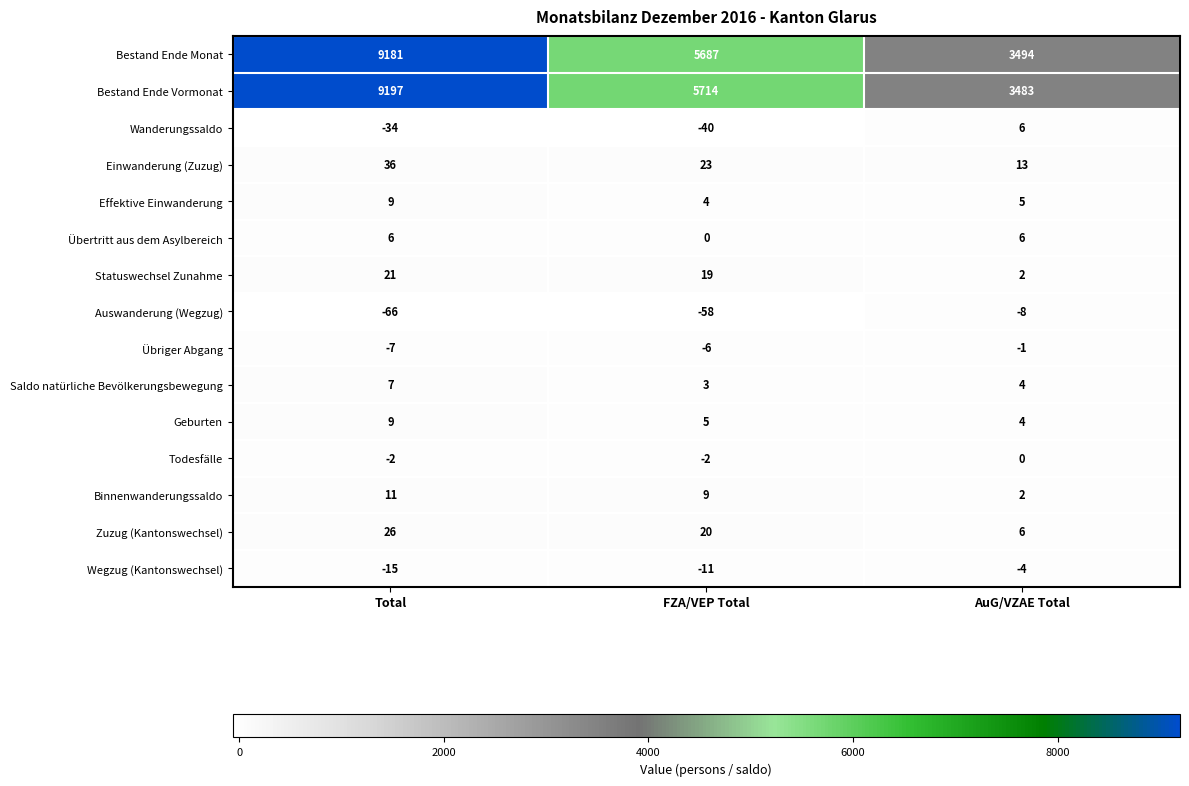

What value does the Wanderungssaldo series have at Total, to the nearest 5?

-35